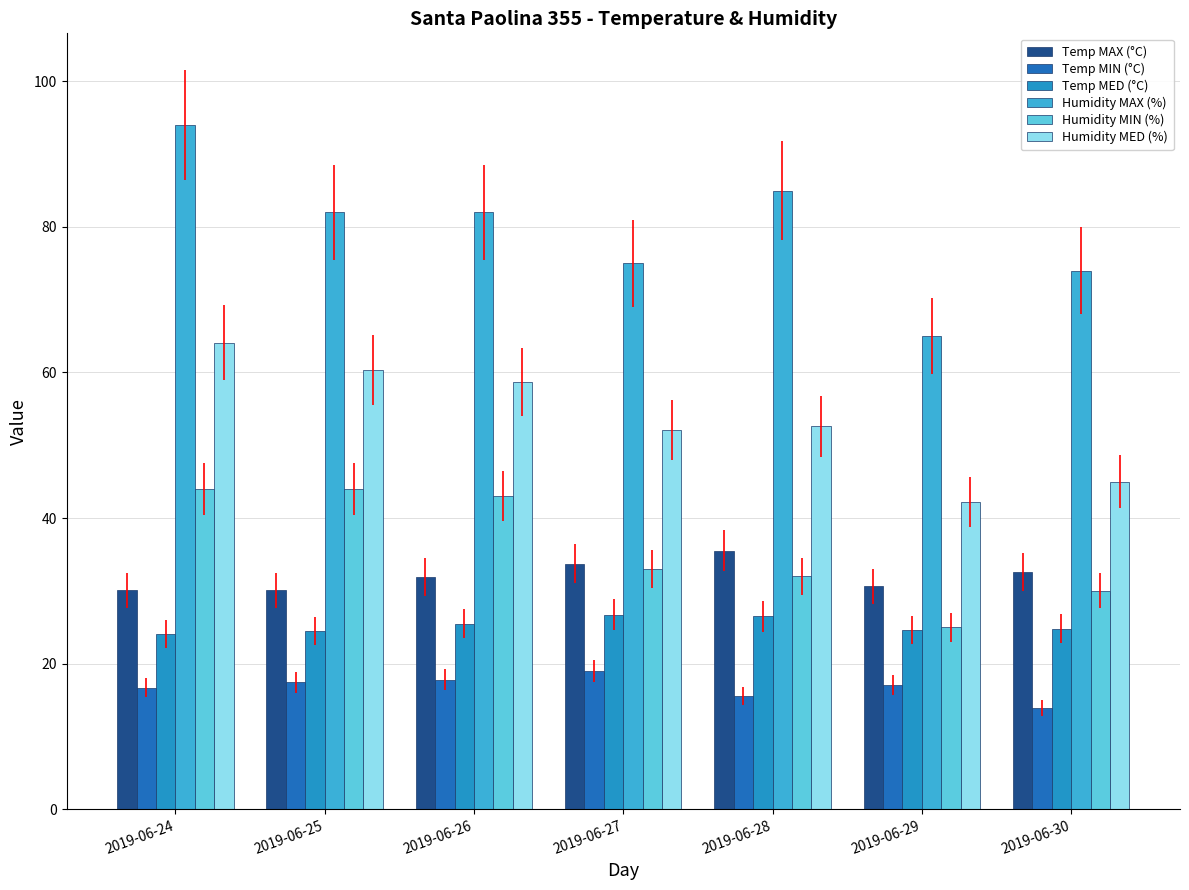

What is the value of the Temp MED (°C) bar at the 3rd from the left?

25.5